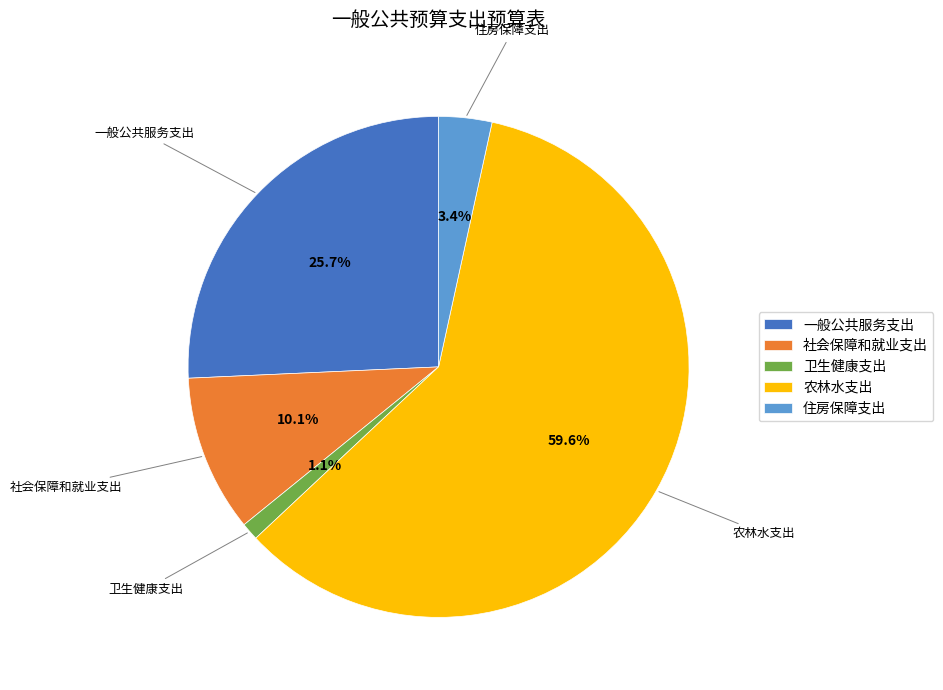

Which has a higher value, 社会保障和就业支出 or 住房保障支出?

社会保障和就业支出